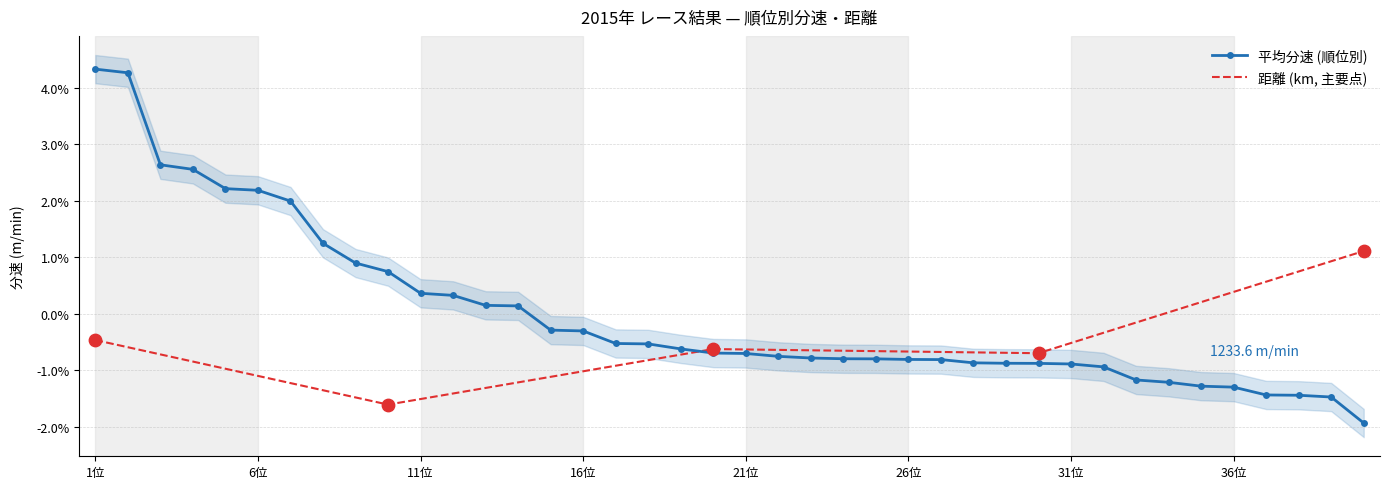

What is the change in value from 9位 to 33位?

-2.1